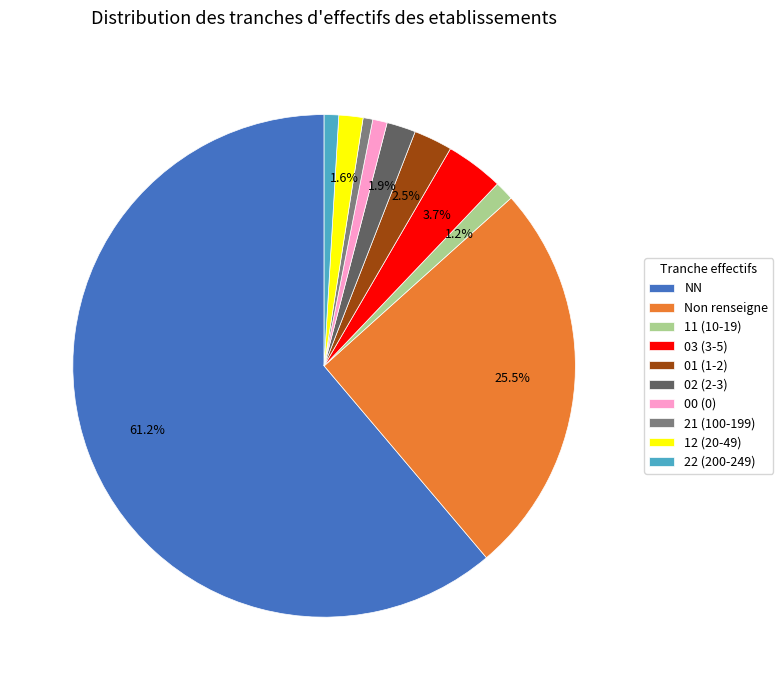

Do 22 (200-249) and 03 (3-5) together represent more than half of the pie?

No